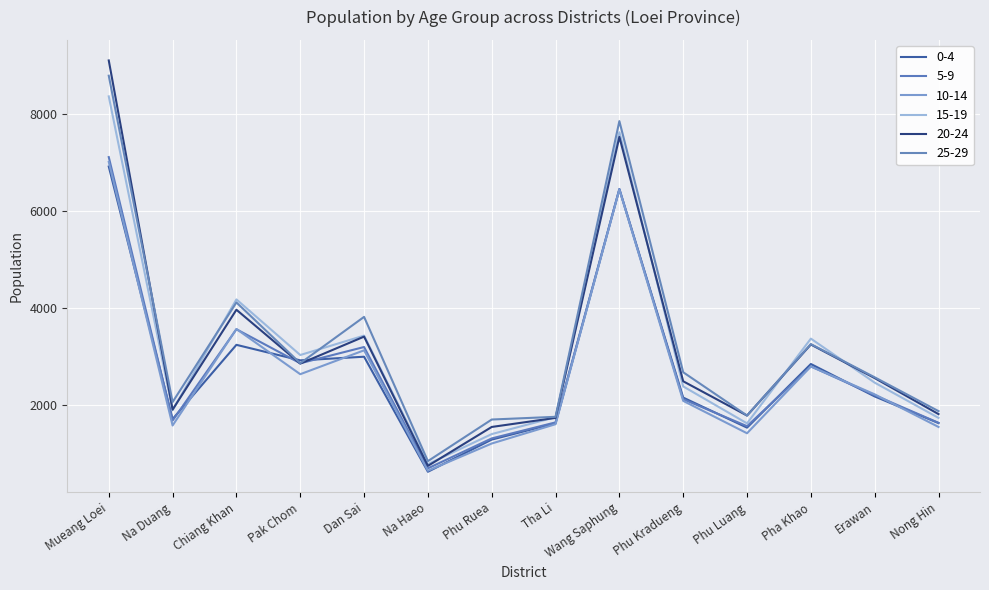

How many values in the 25-29 series are below 2679?

7